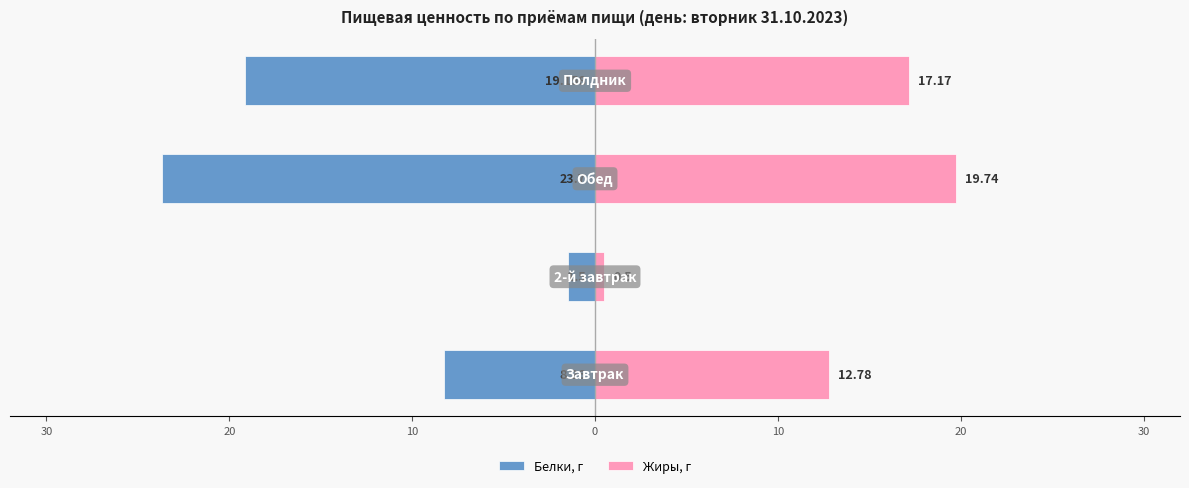

What are all the series names shown in the legend?

Белки, г, Жиры, г